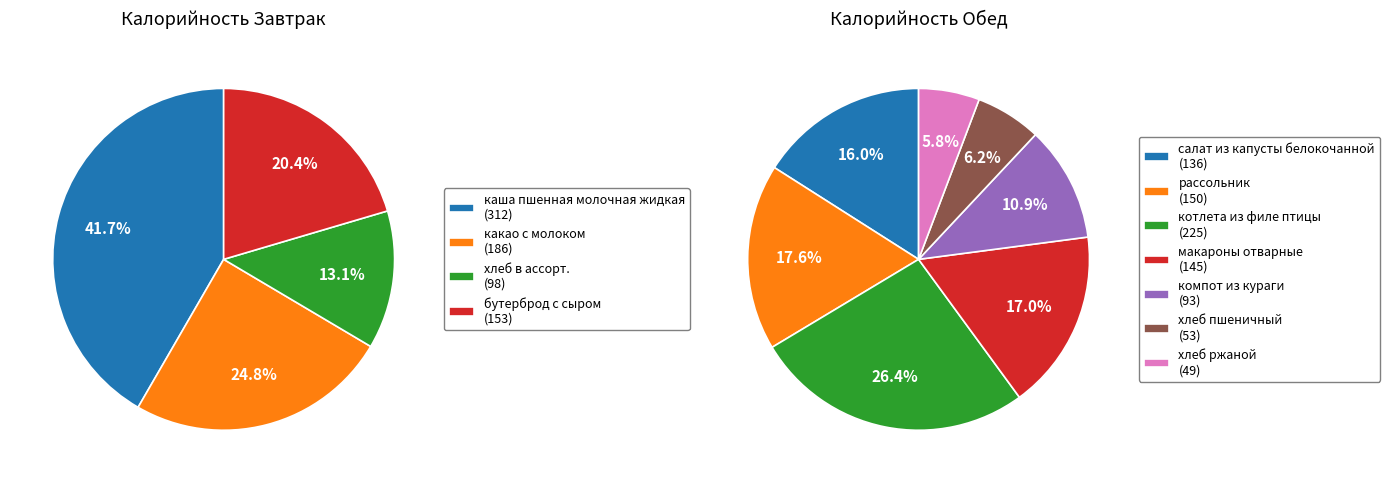

Does бутерброд с сыром account for over 50% of the chart?

No